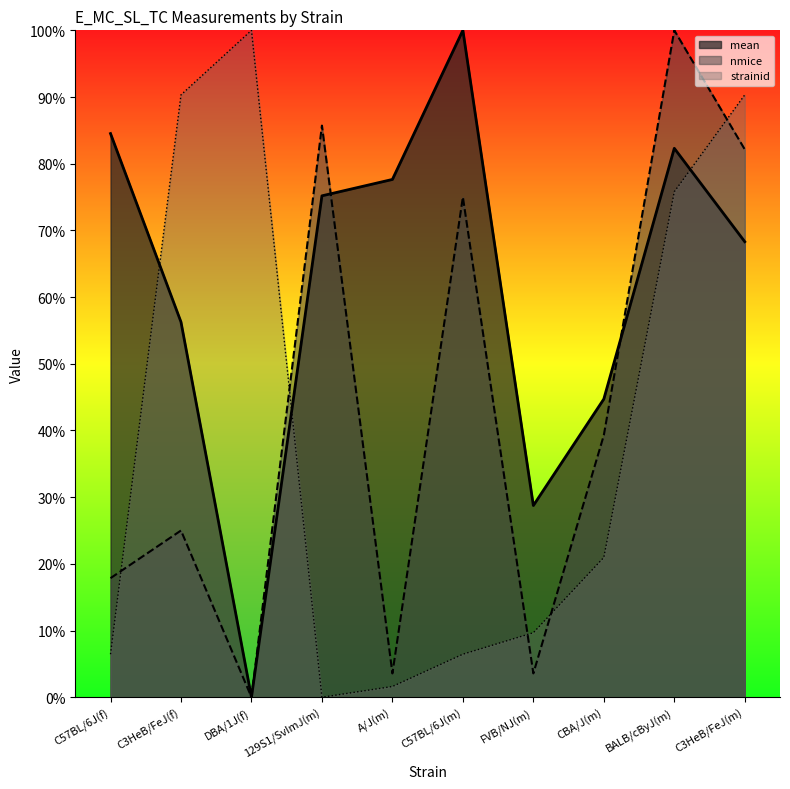

What is the average value of the nmice series?

43.2